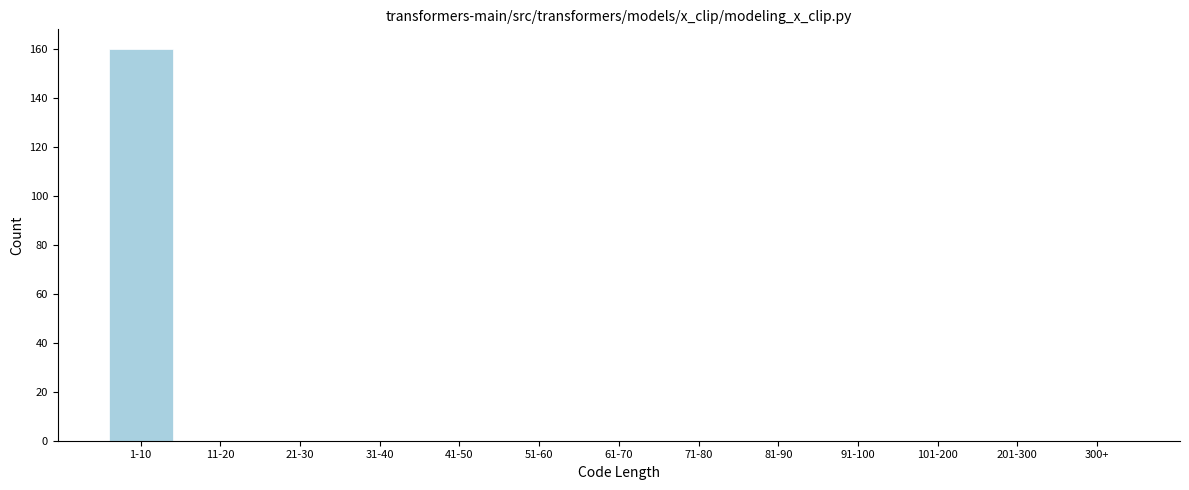

Reading left to right, transcribe all the data shown in this chart.

1-10=160	11-20=0	21-30=0	31-40=0	41-50=0	51-60=0	61-70=0	71-80=0	81-90=0	91-100=0	101-200=0	201-300=0	300+=0